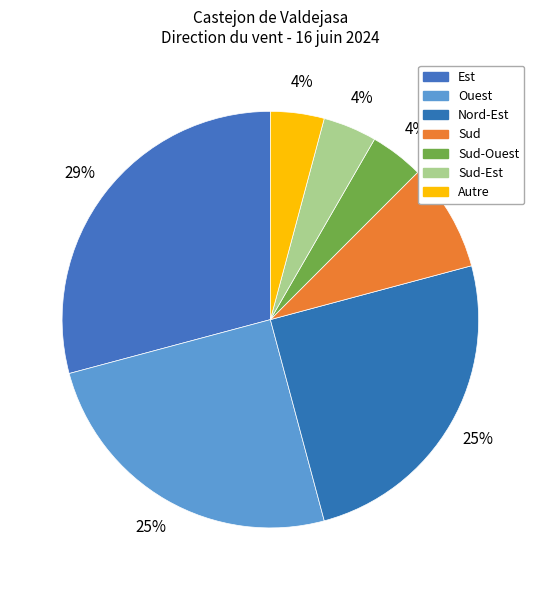

How many segments does this pie chart have?

7